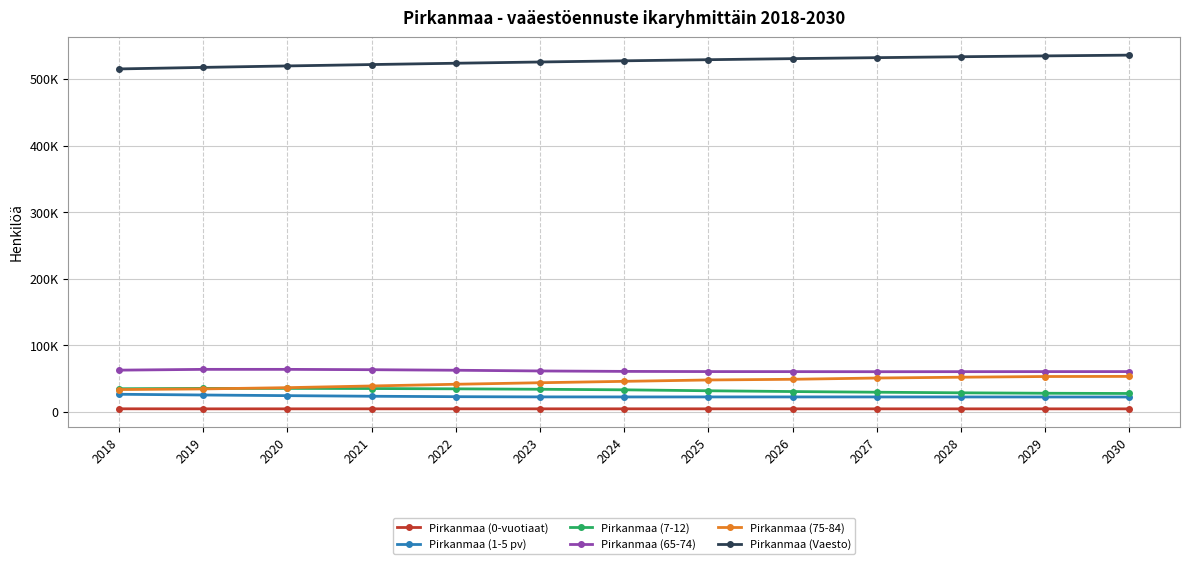

Where is Pirkanmaa (1-5 pv) nearest to the value 24222?

2020